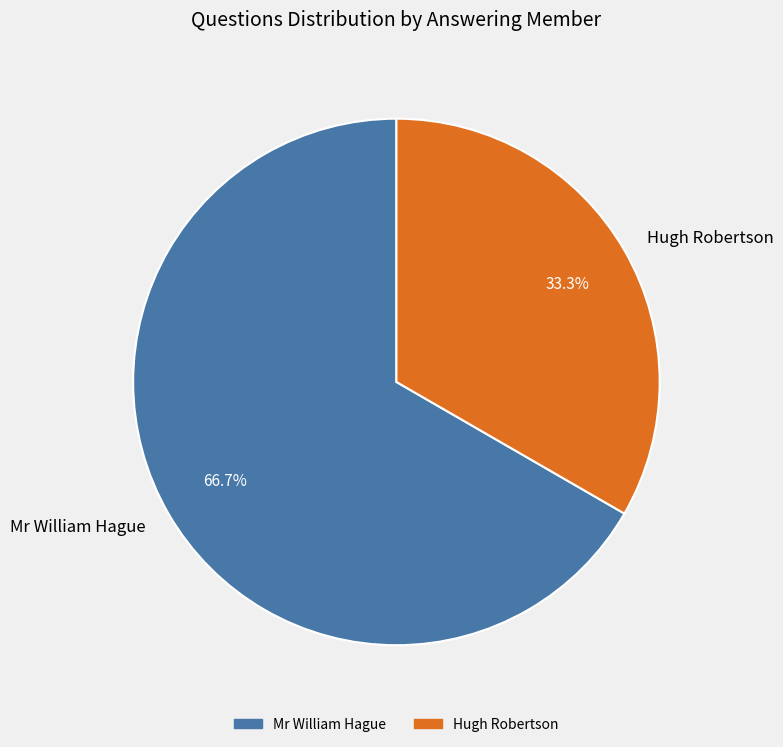

Which has a higher value, Mr William Hague or Hugh Robertson?

Mr William Hague